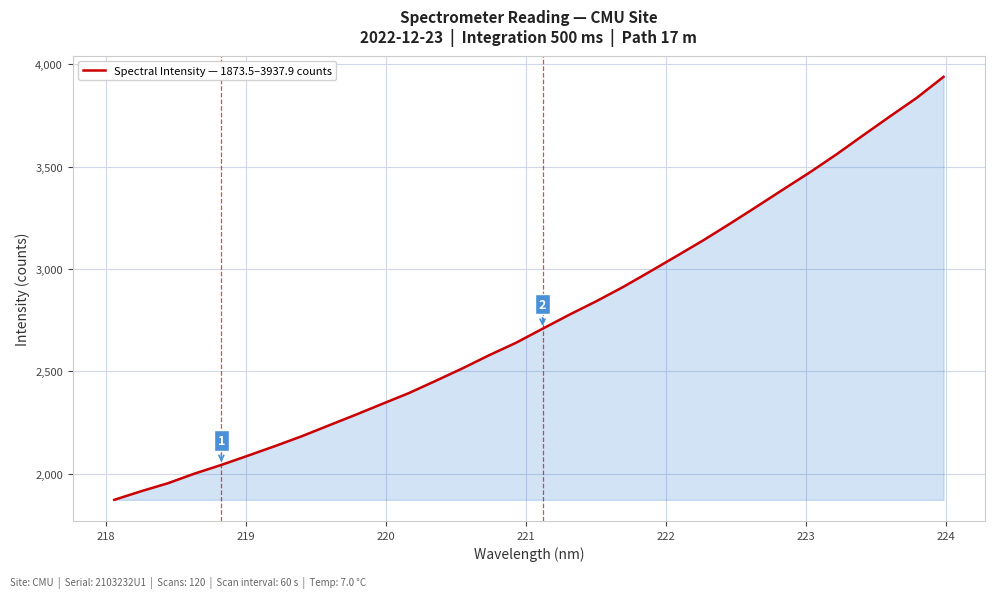

What is the maximum value shown in the chart?

3937.9